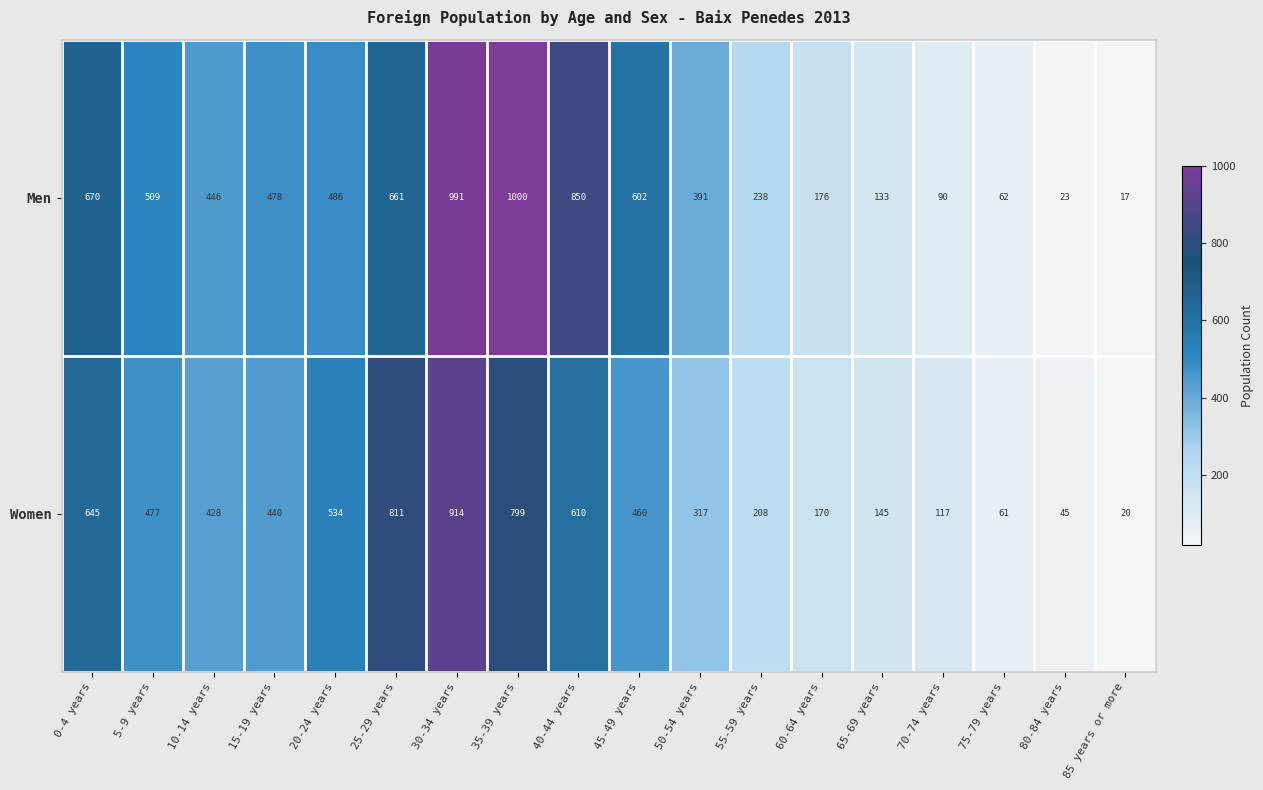

At which label does Men first exceed 478?

0-4 years